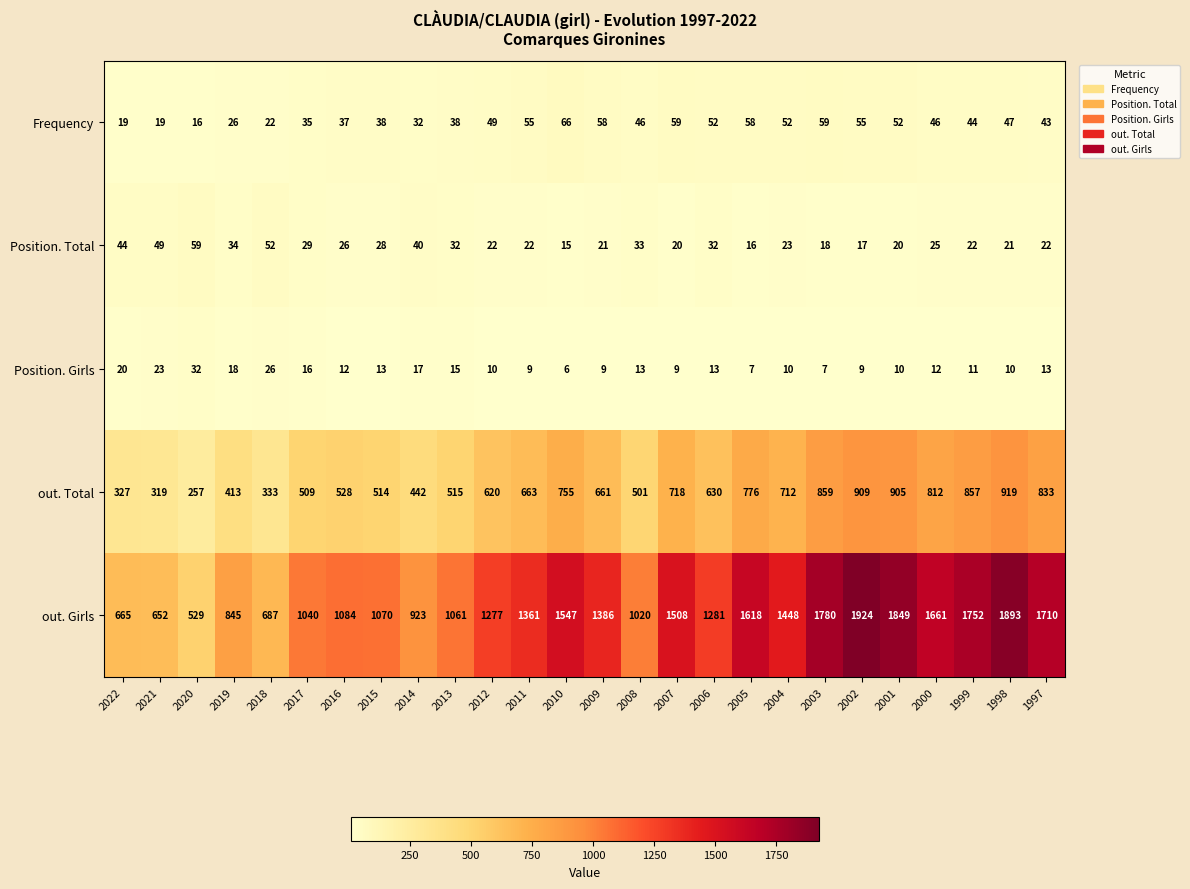

The value of Frequency at 2011 is 94. True or false?

False